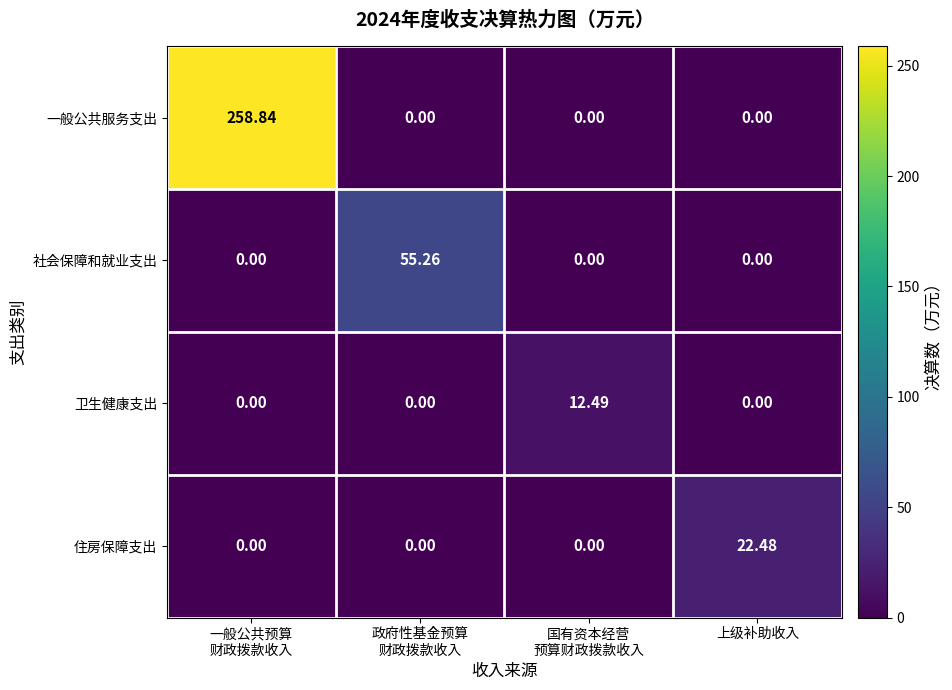

How many values in 卫生健康支出 are above zero?

1